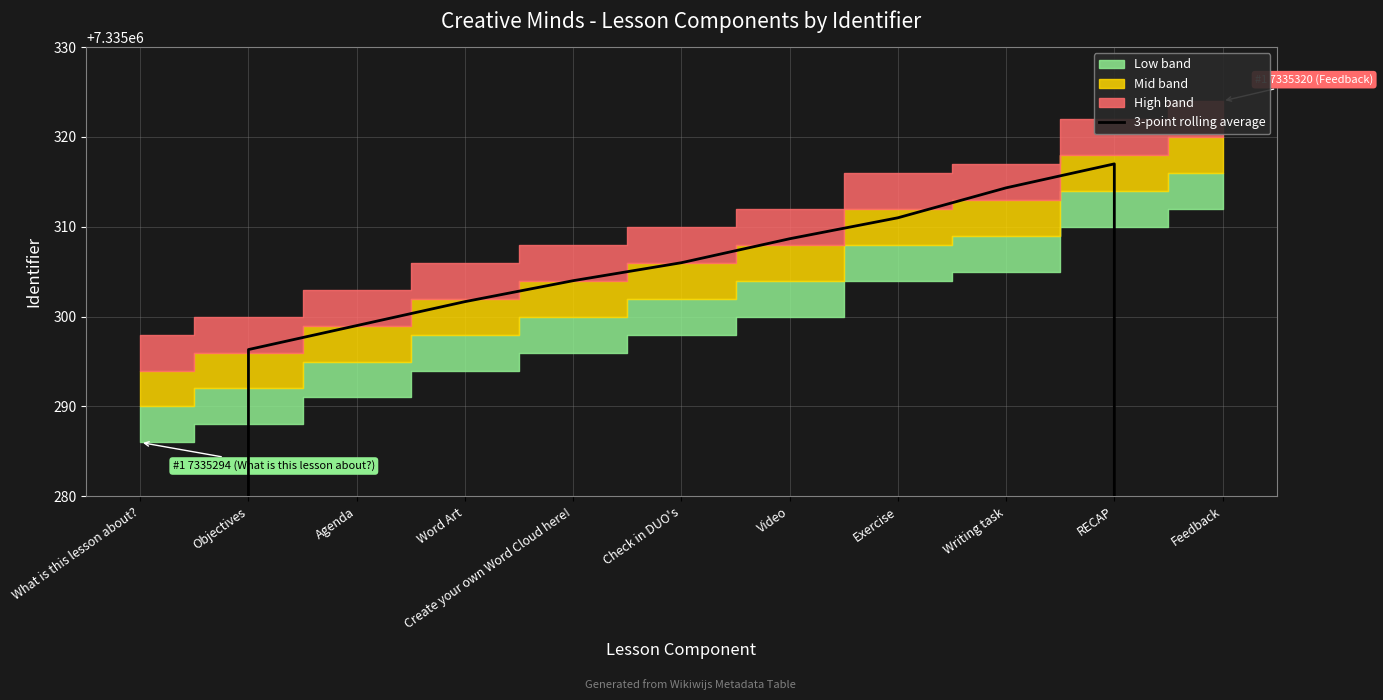

How many data points are less than 7335304?

5